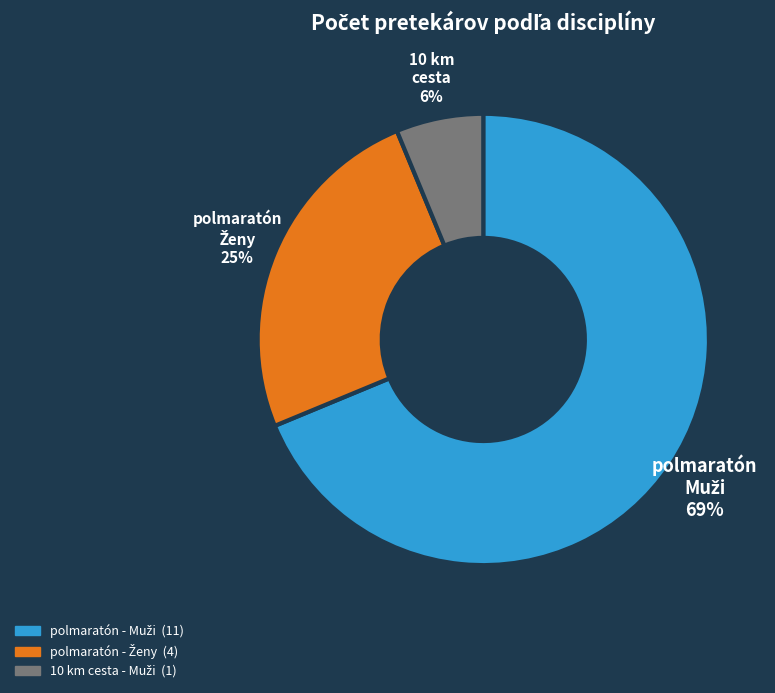

To the nearest percent, what is the average slice percentage?

33%